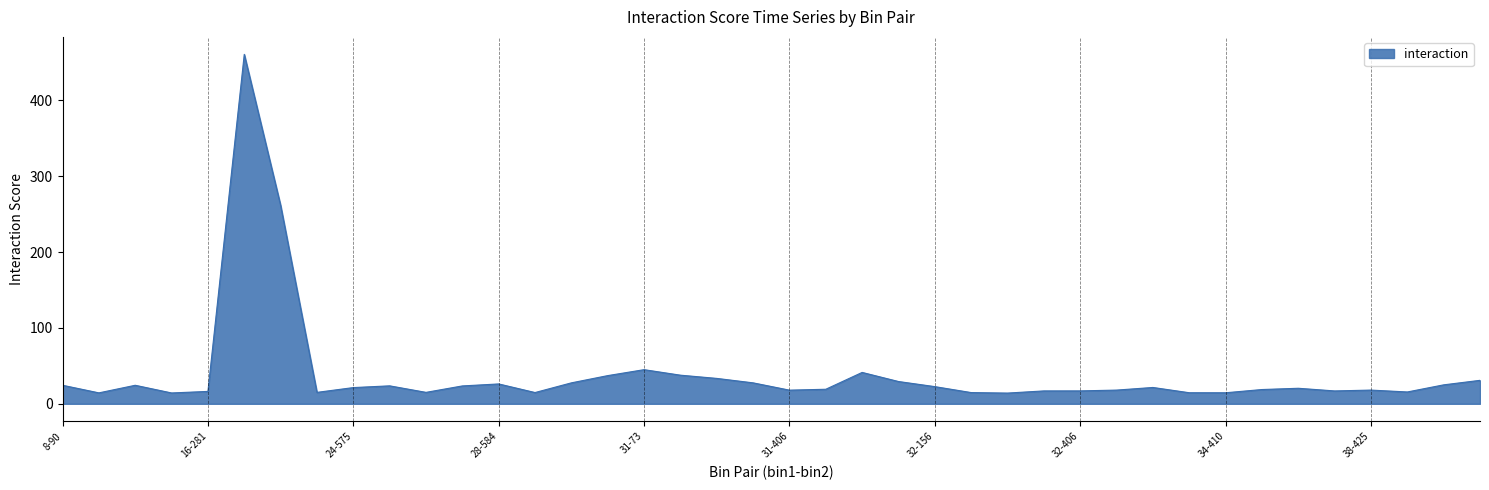

What is the difference between the maximum and minimum values?

446.4